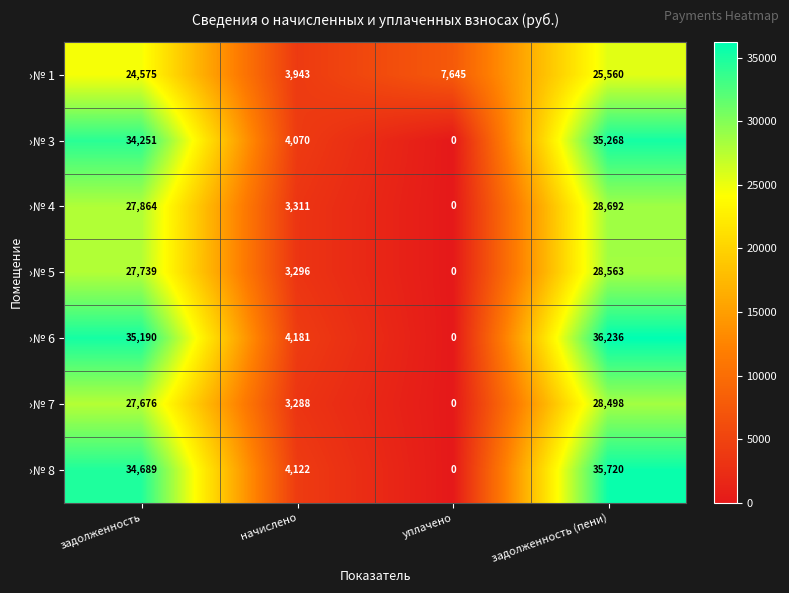

Is it true that ›№ 4 equals 27864 at задолженность?

True